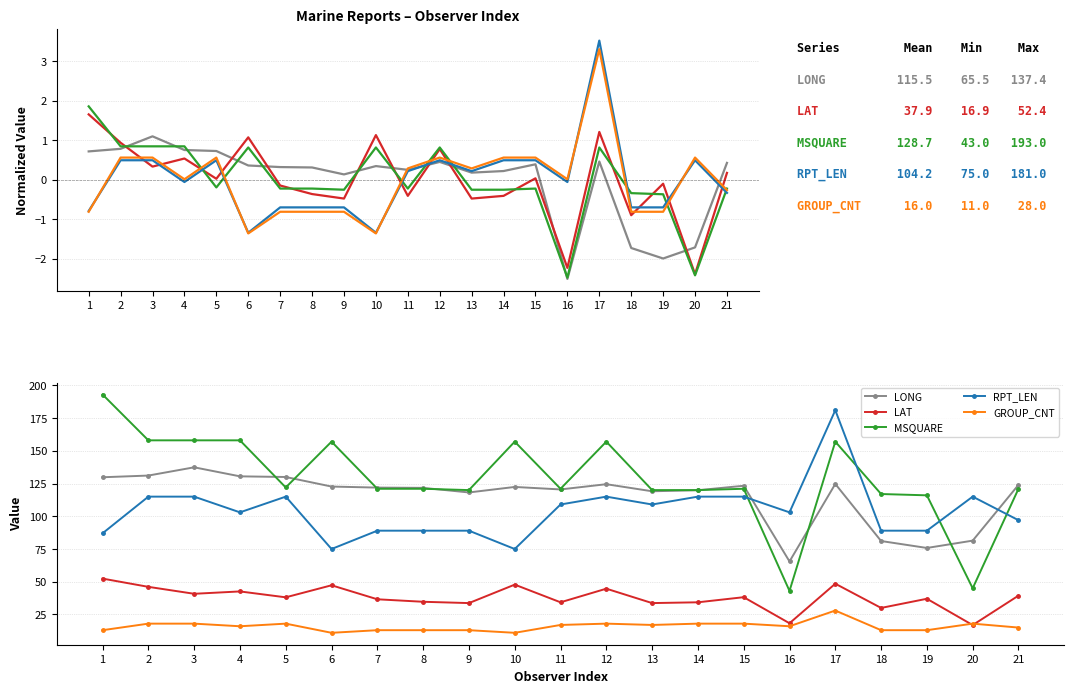

Which series ends up on top after the final intersection of MSQUARE and LONG?

LONG